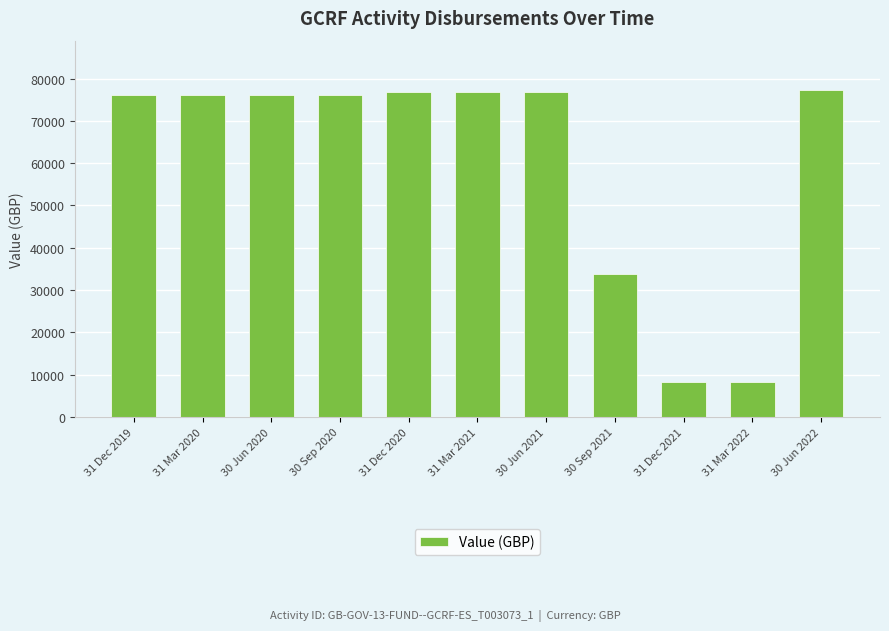

Reading left to right, list all the values displayed in this chart.

76113.0	76113.0	76113.0	76113.0	76729.6	76729.6	76729.6	33874.0	8298.0	8298.0	77351.1